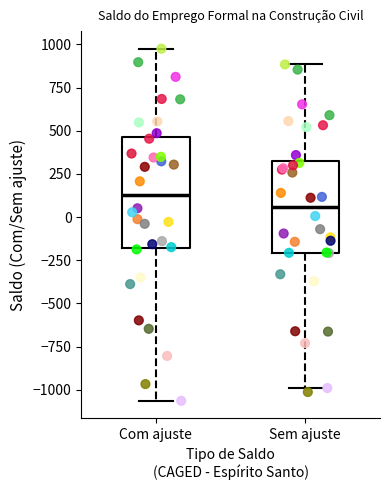

Which box is the tallest, from its lower edge to its upper edge?

Com ajuste